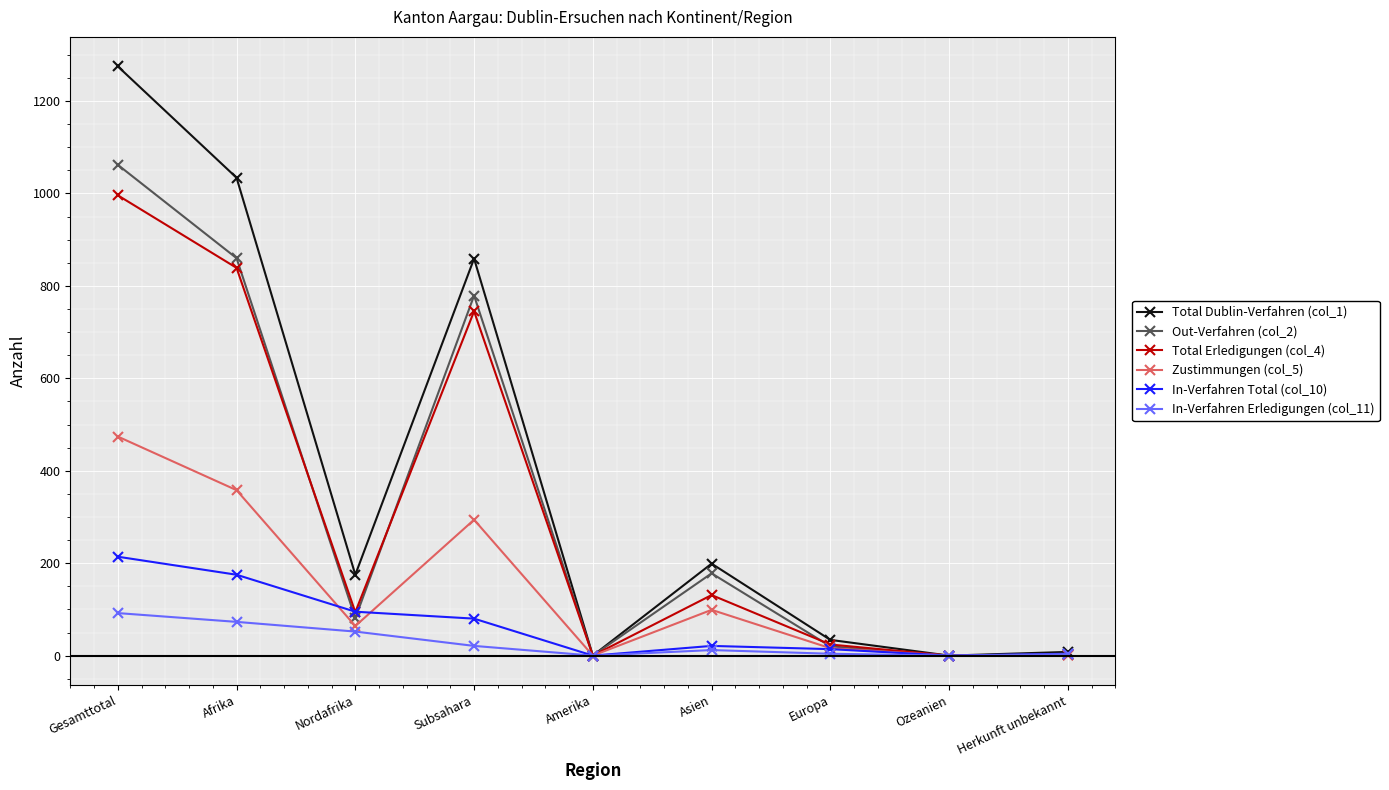

Where is Total Dublin-Verfahren (col_1) nearest to the value 637?

Subsahara